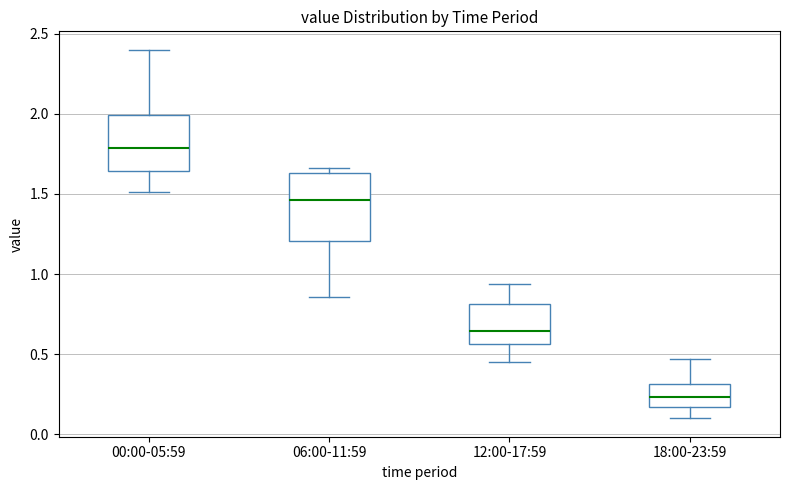

Reading left to right, transcribe this box plot: for each box, give where its median line is, the range the box spans, and where its two whiskers end, as read against the y-axis. The values are not printed on the chart, so give them approximately, as read against the axis.

00:00-05:59: median 1.80, box 1.65 to 2.00, whiskers 1.50 to 2.40
06:00-11:59: median 1.45, box 1.20 to 1.65, whiskers 0.85 to 1.65 (just above the box's upper edge)
12:00-17:59: median 0.65, box 0.55 to 0.80, whiskers 0.45 to 0.95
18:00-23:59: median 0.25, box 0.15 to 0.30, whiskers 0.10 to 0.45